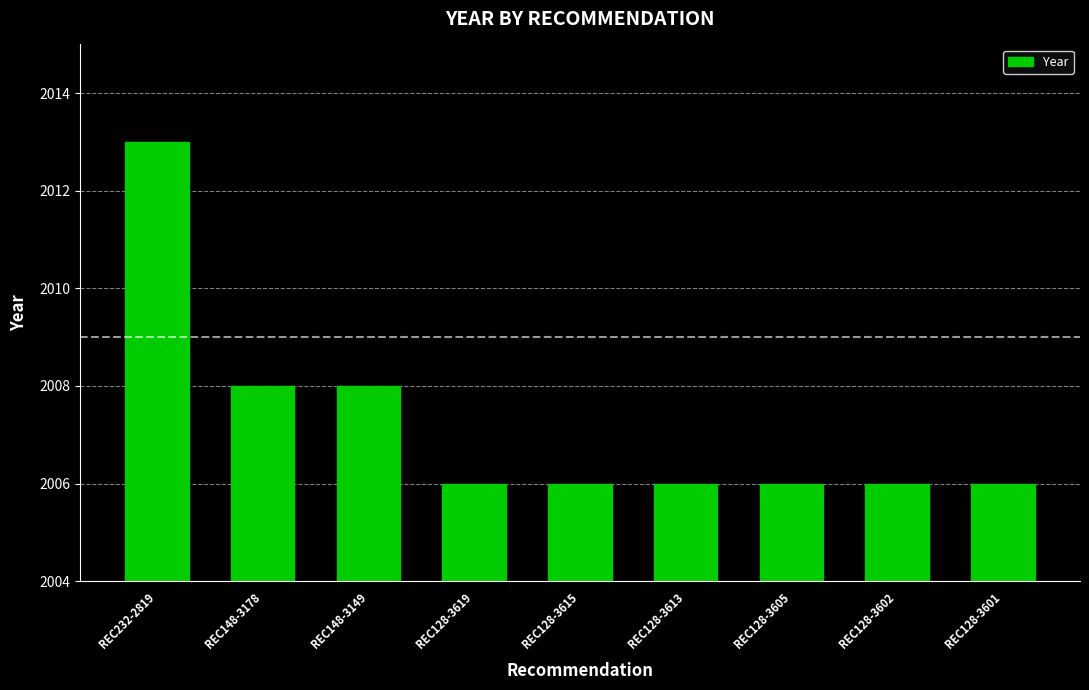

Approximately how many times larger is the value at REC128-3619 compared to REC232-2819?

1.0